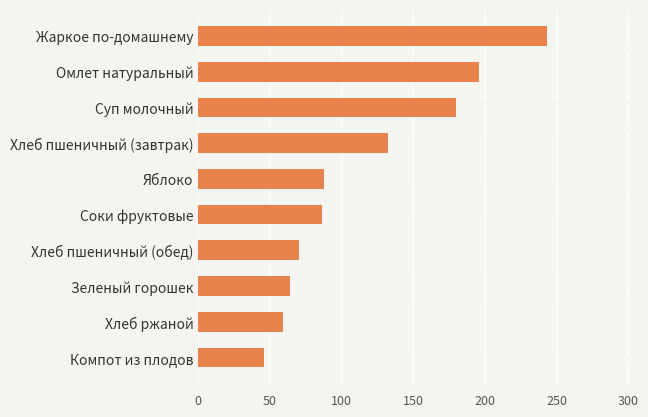

What is the average value?

116.5